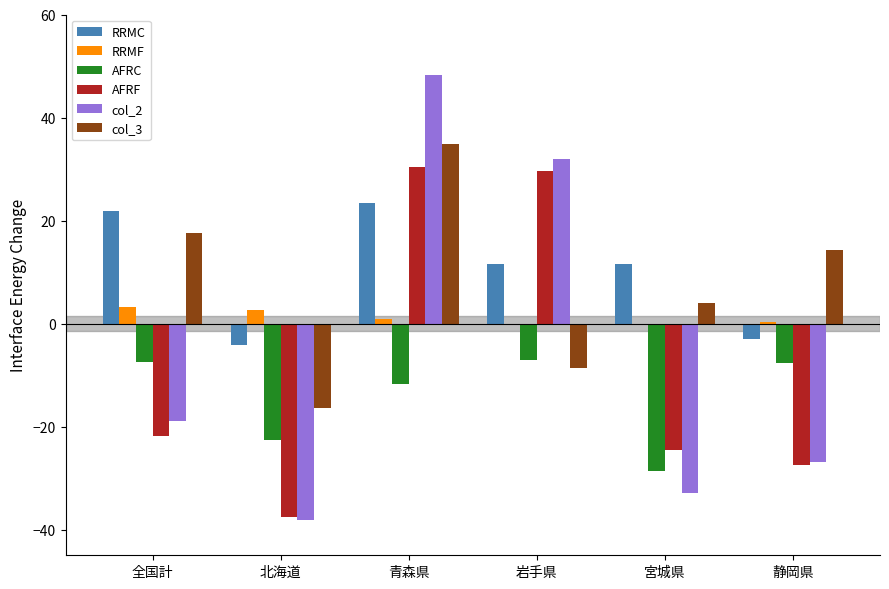

How many distinct data groups are displayed?

6